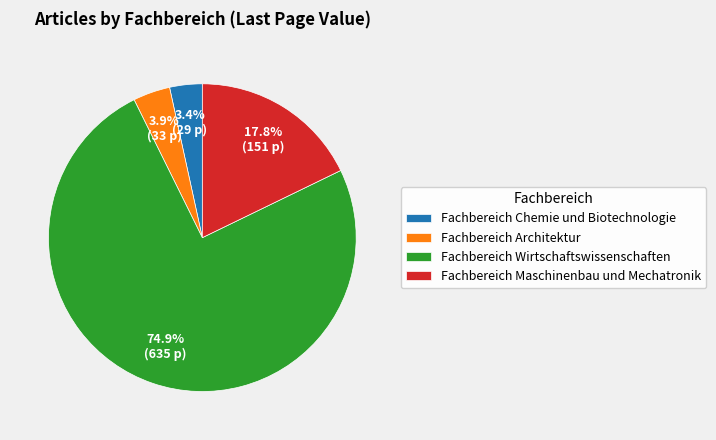

What percentage is NOT represented by Fachbereich Architektur?

96.1%